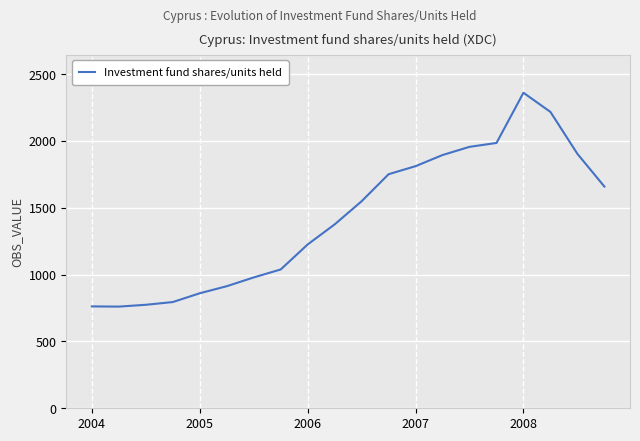

How many lines are shown in the chart?

1